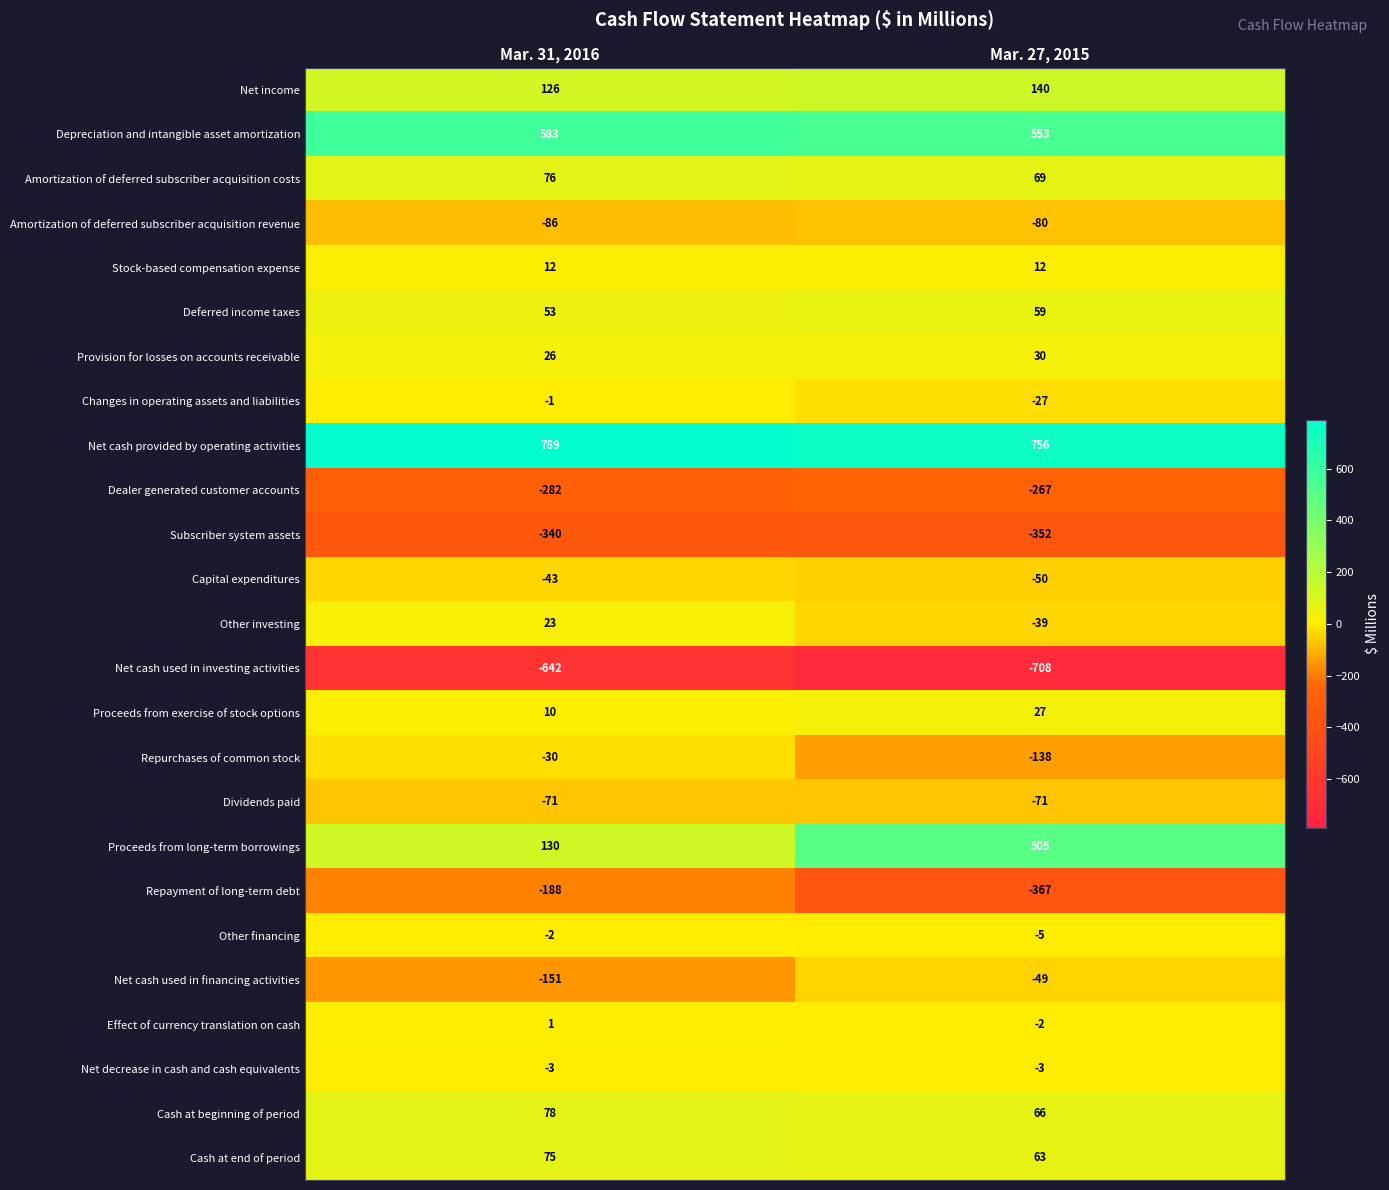

Where is Repurchases of common stock nearest to the value -84?

Mar. 31, 2016